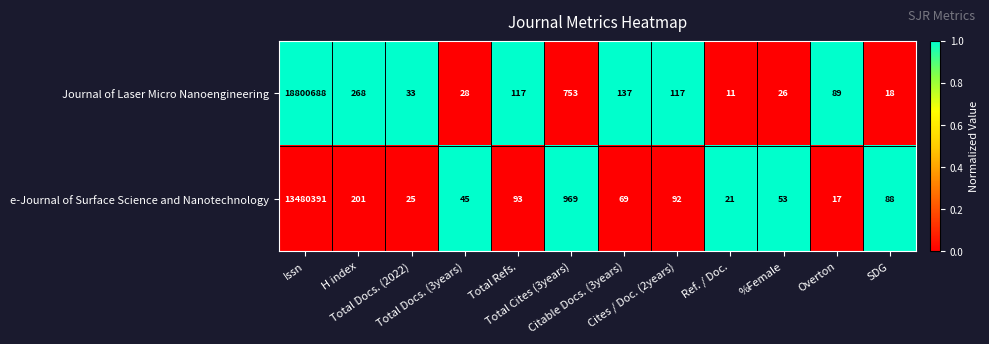

Which series has the largest range (max minus min)?

Journal of Laser Micro Nanoengineering